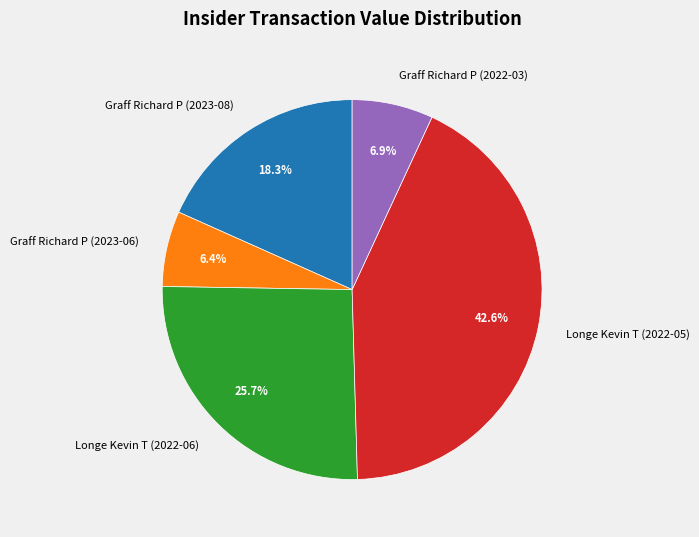

What percentage is the Graff Richard P (2022-03) slice, to the nearest percent?

7%